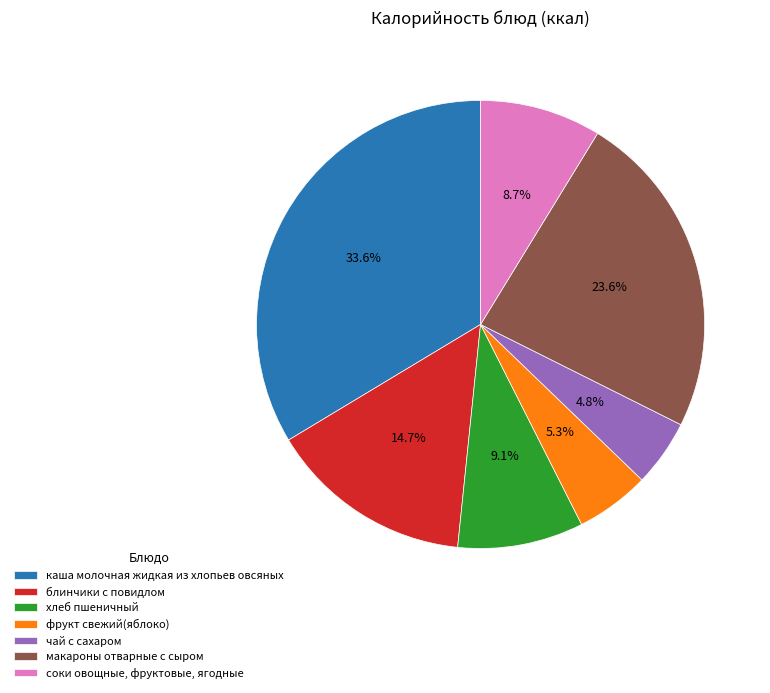

Rank the categories by value from lowest to highest.

чай с сахаром, фрукт свежий(яблоко), соки овощные, фруктовые, ягодные, хлеб пшеничный, блинчики с повидлом, макароны отварные с сыром, каша молочная жидкая из хлопьев овсяных